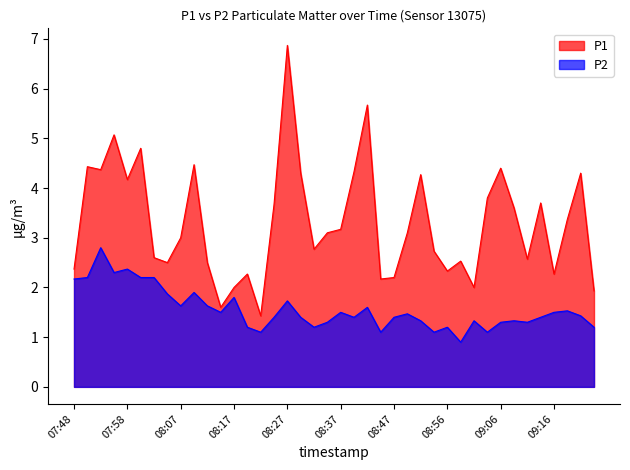

Reading left to right, what are all the values shown in this chart?

P1: 07:48=2.4	07:50=4.4	07:53=4.4	07:55=5.1	07:58=4.2	08:00=4.8	08:03=2.6	08:05=2.5	08:07=3.0	08:10=4.5	08:12=2.5	08:15=1.6	08:17=2.0	08:20=2.3	08:22=1.4	08:25=3.7	08:27=6.9	08:30=4.3	08:32=2.8	08:34=3.1	08:37=3.2	08:39=4.3	08:42=5.7	08:44=2.2	08:47=2.2	08:49=3.1	08:52=4.3	08:54=2.7	08:56=2.3	08:58=2.5	09:01=2.0	09:04=3.8	09:06=4.4	09:09=3.6	09:11=2.6	09:14=3.7	09:16=2.3	09:19=3.4	09:21=4.3	09:24=1.9
P2: 07:48=2.2	07:50=2.2	07:53=2.8	07:55=2.3	07:58=2.4	08:00=2.2	08:03=2.2	08:05=1.9	08:07=1.6	08:10=1.9	08:12=1.6	08:15=1.5	08:17=1.8	08:20=1.2	08:22=1.1	08:25=1.4	08:27=1.7	08:30=1.4	08:32=1.2	08:34=1.3	08:37=1.5	08:39=1.4	08:42=1.6	08:44=1.1	08:47=1.4	08:49=1.5	08:52=1.3	08:54=1.1	08:56=1.2	08:58=0.9	09:01=1.3	09:04=1.1	09:06=1.3	09:09=1.3	09:11=1.3	09:14=1.4	09:16=1.5	09:19=1.5	09:21=1.4	09:24=1.2